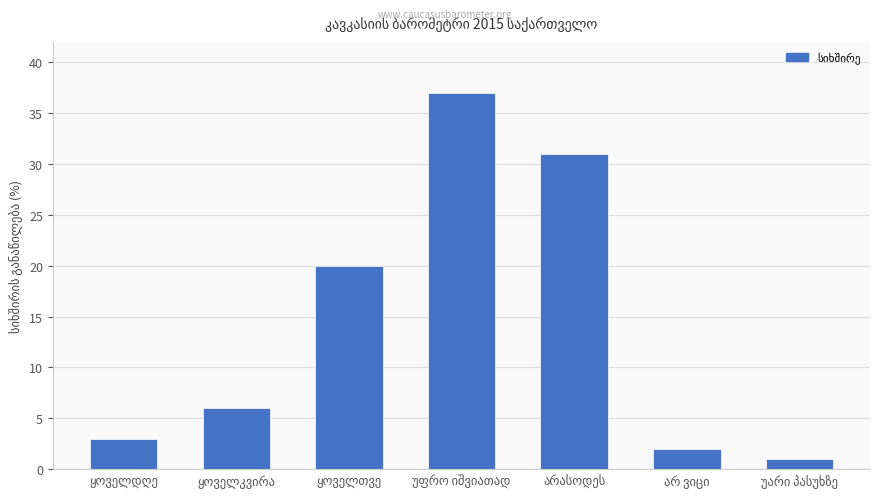

What is the maximum value shown in the chart?

37